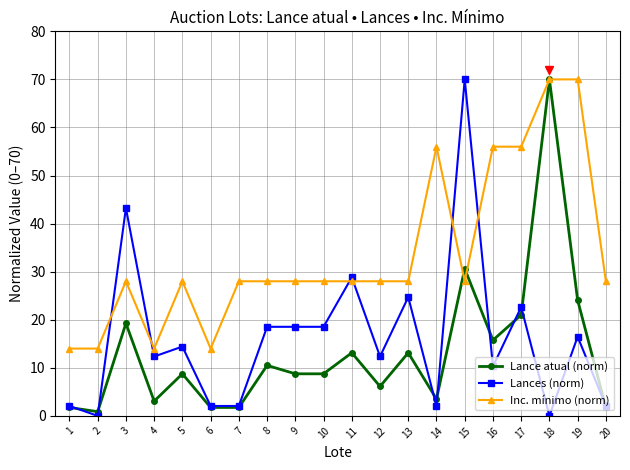

Does the chart display data point markers on the line(s)?

Yes